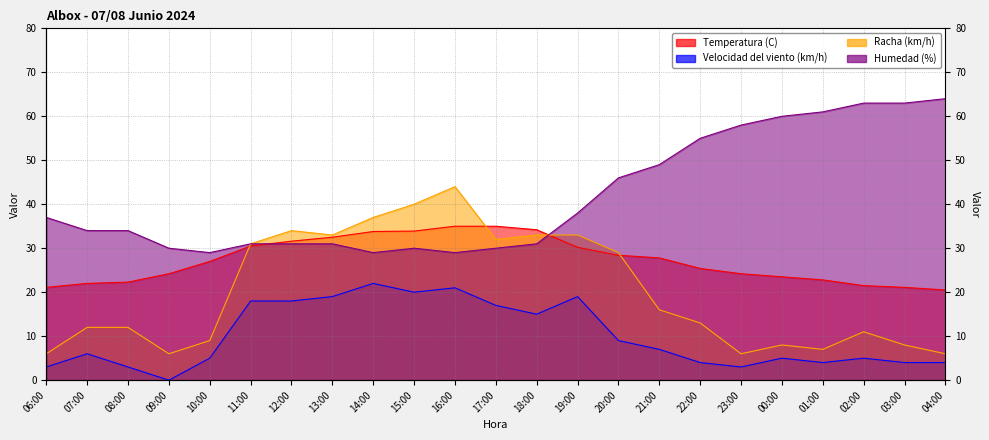

At how many categories does at least one series exceed 16?

23